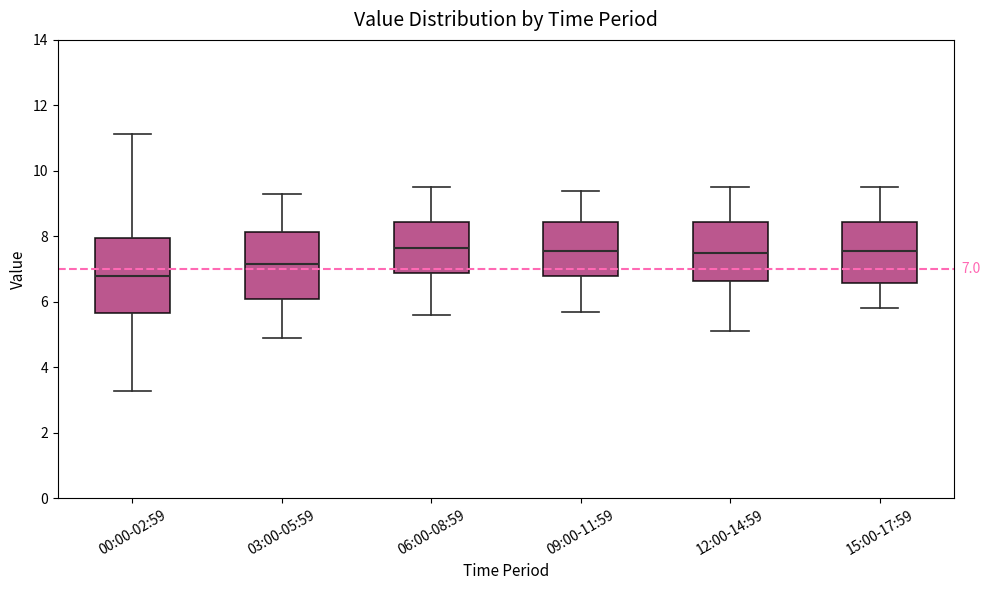

Which box is the tallest, from its lower edge to its upper edge?

00:00-02:59